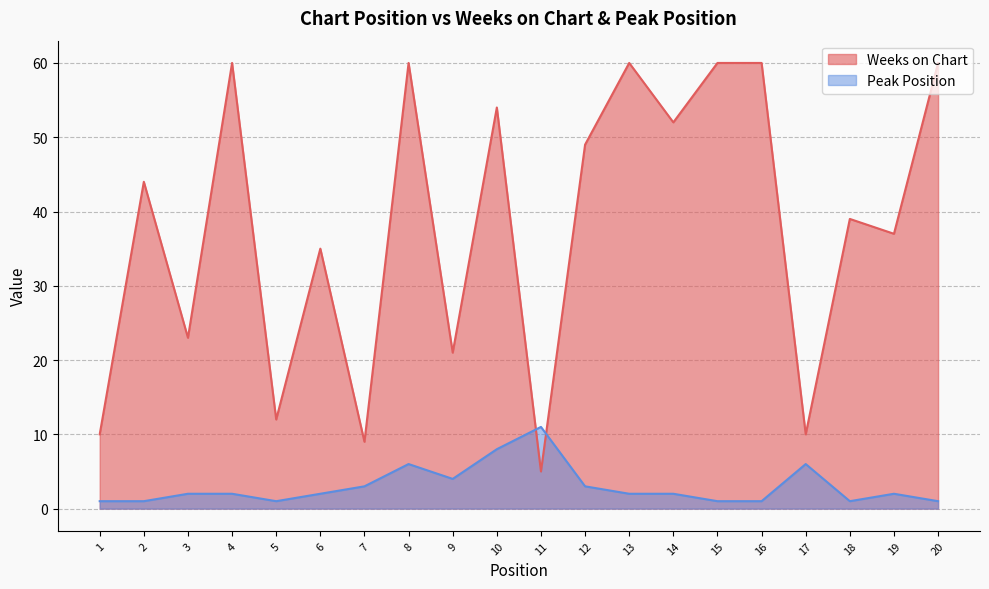

At how many categories does at least one series exceed 48?

9